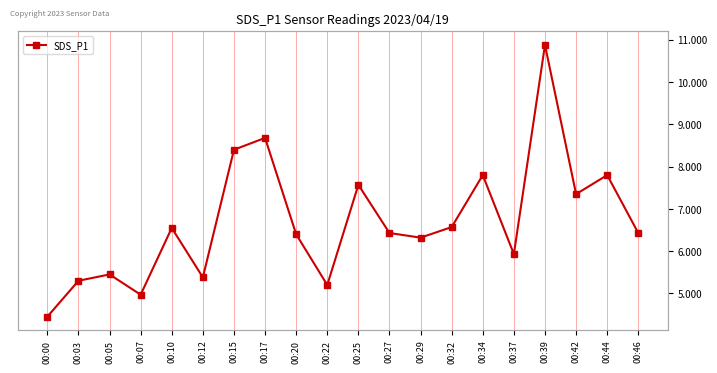

How many interior local valleys (lower than both neighbors) does the data have?

6